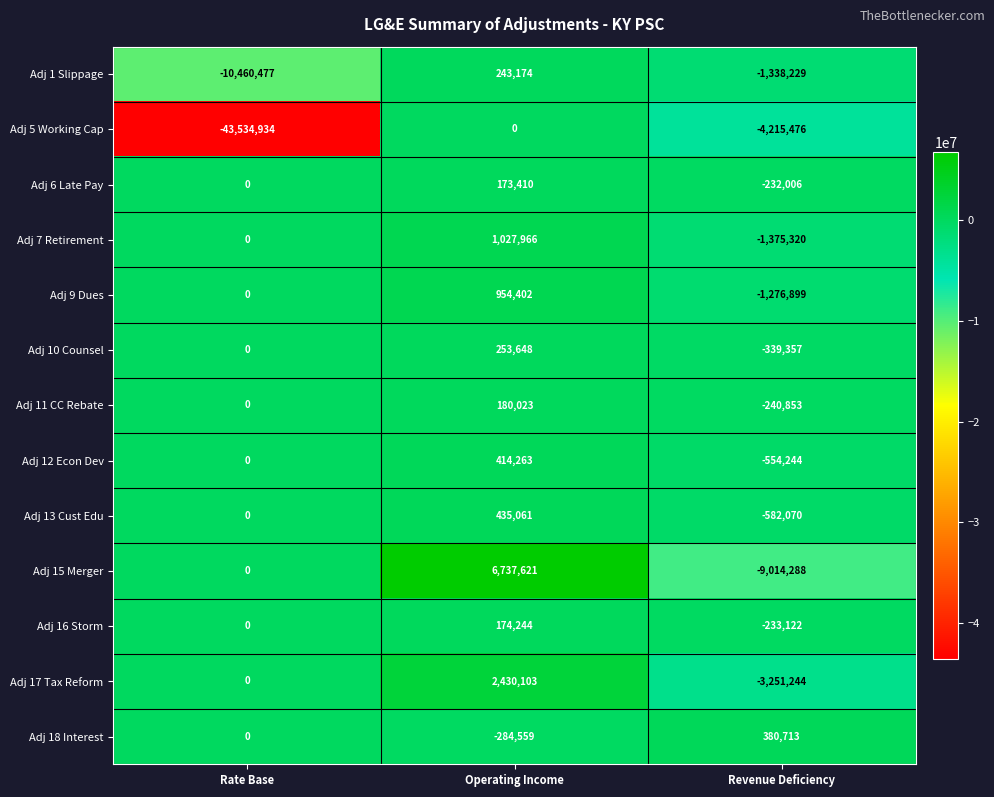

What is the difference between the Adj 15 Merger values at Revenue Deficiency and Rate Base?

9014288